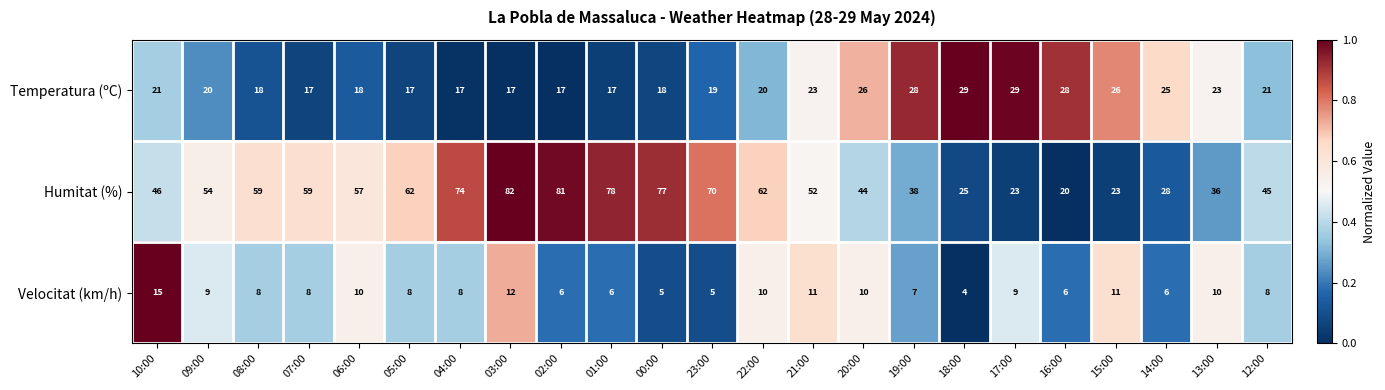

Rank the series by their average value, from highest to lowest.

Humitat (%), Temperatura (ºC), Velocitat (km/h)